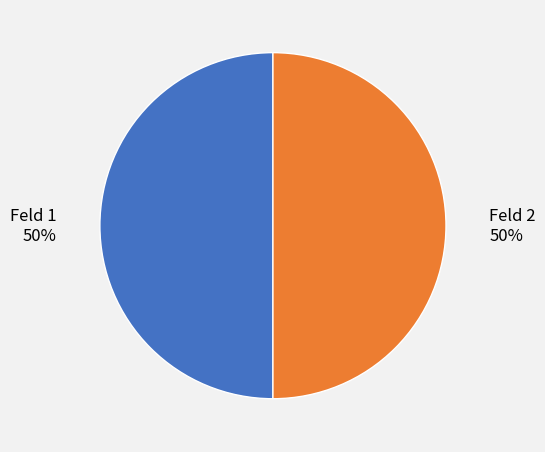

What is the ratio of the value at Feld 2 to the value at Feld 1?

1.0